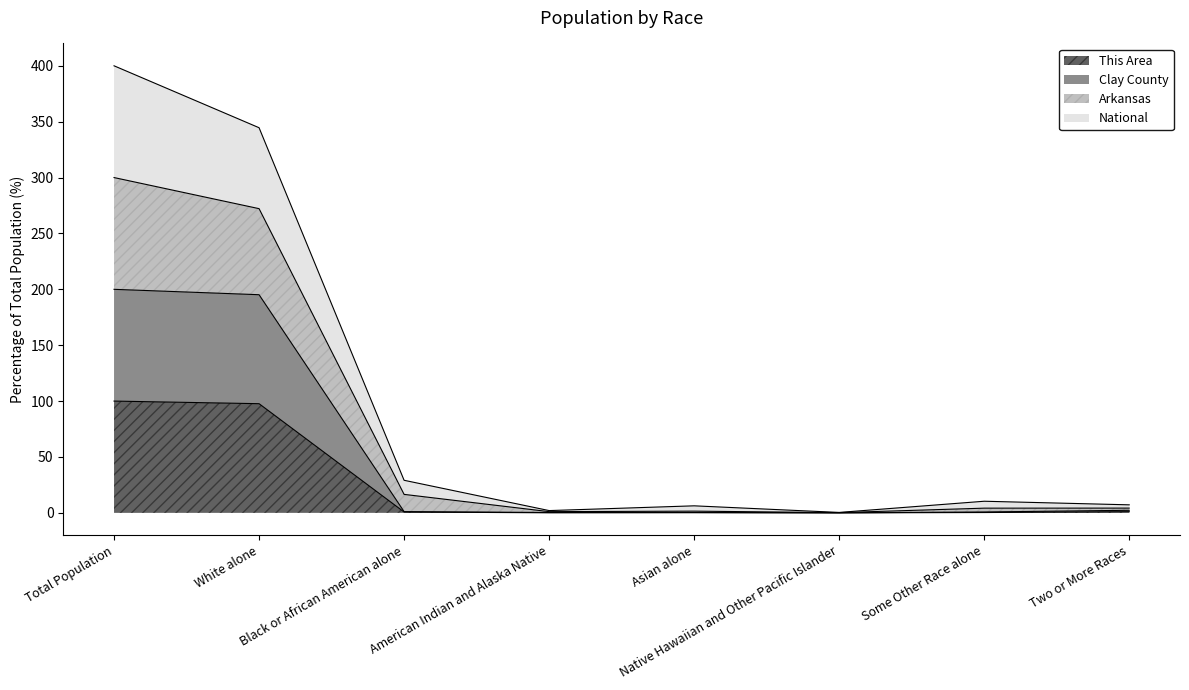

At which category does Clay County reach its first local valley?

Native Hawaiian and Other Pacific Islander